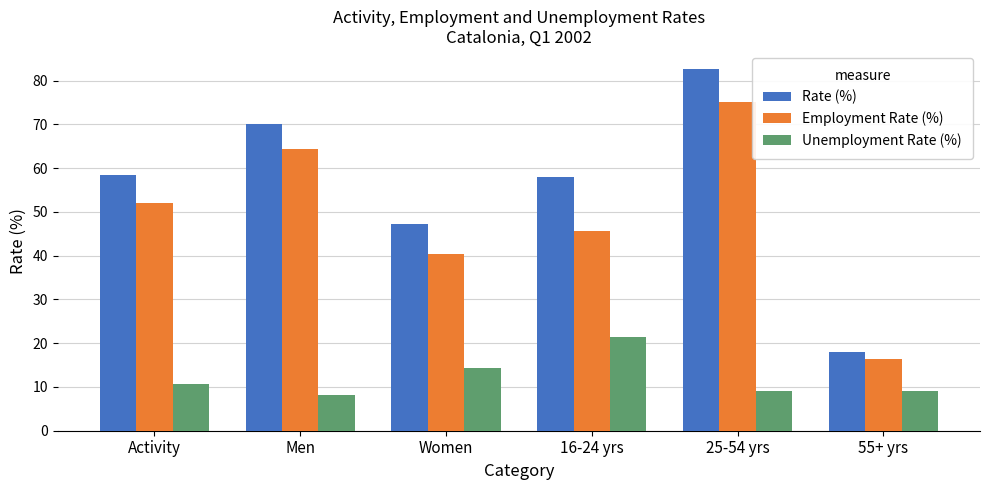

What is the minimum value shown in the chart?

8.1